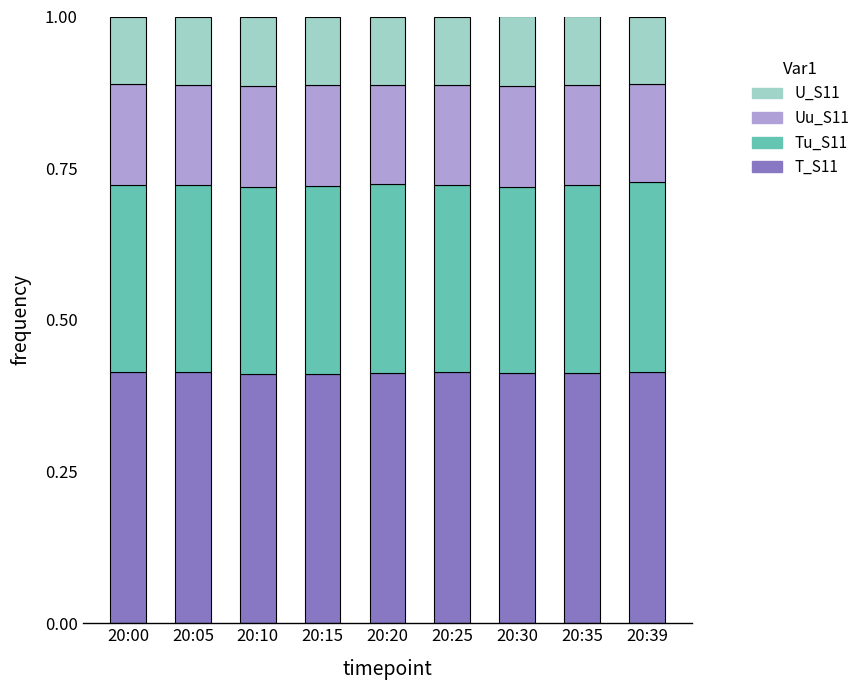

Does the chart contain stacked bars?

Yes